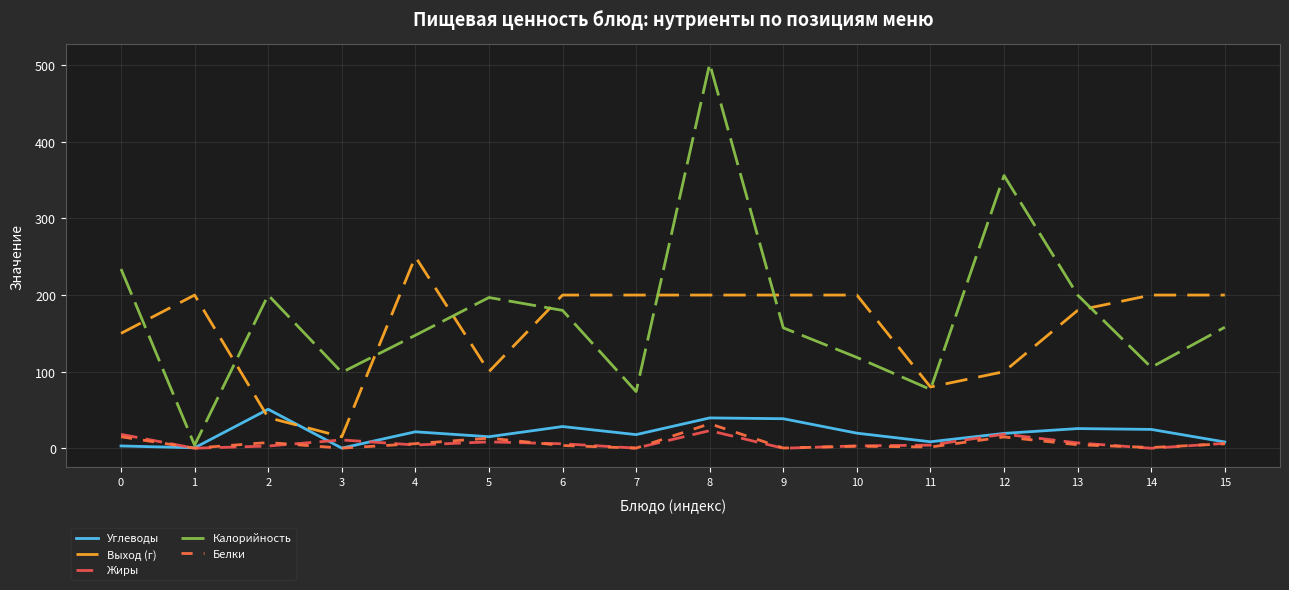

True or false: Калорийность and Жиры cross at least once.

False